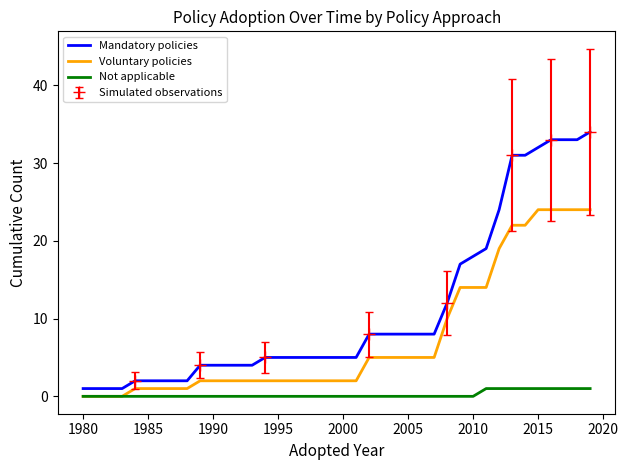

True or false: Voluntary policies and Mandatory policies intersect in this chart.

False